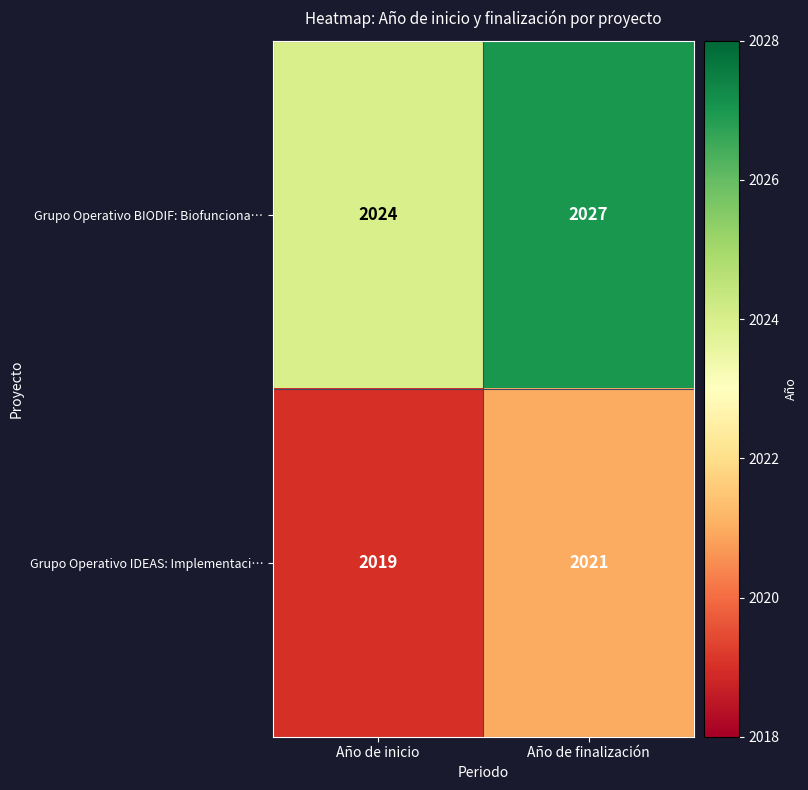

Is it true that Grupo Operativo IDEAS: Implementaci… equals 577 at Año de inicio?

False